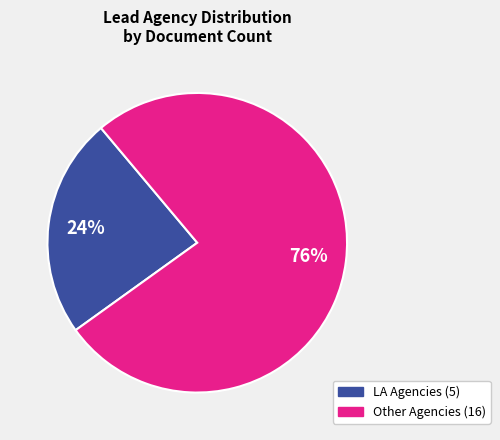

To the nearest percent, what is the difference between the largest and smallest slice percentages?

52%